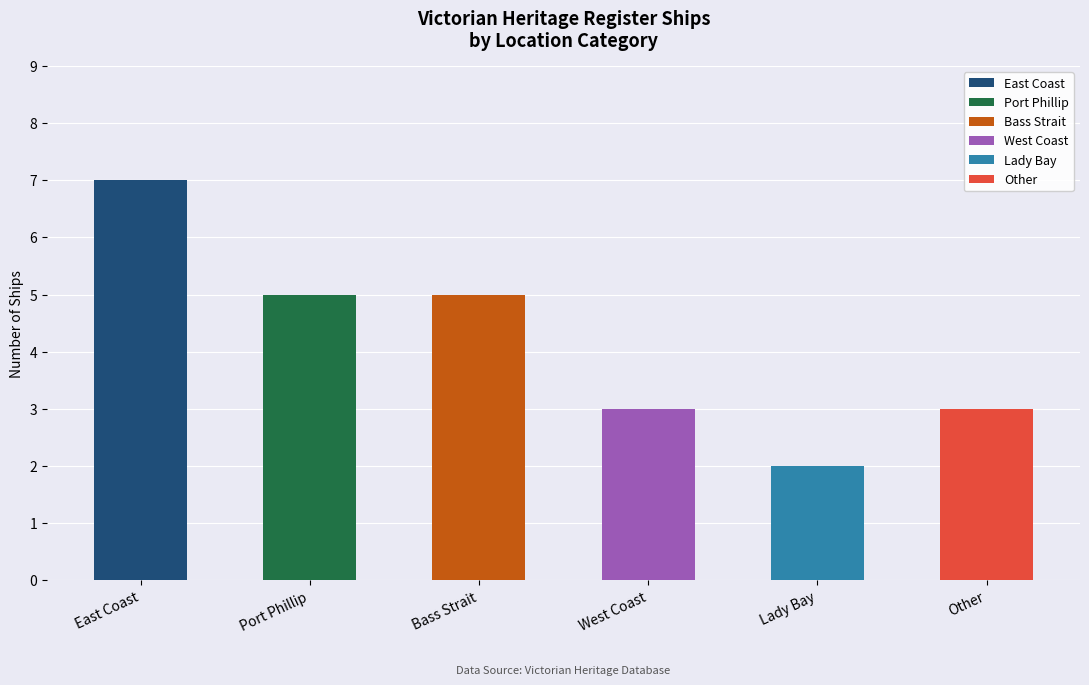

Which has a higher value, East Coast or Other?

East Coast